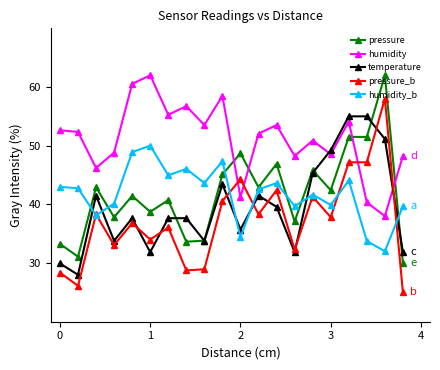

True or false: temperature and humidity_b intersect in this chart.

True